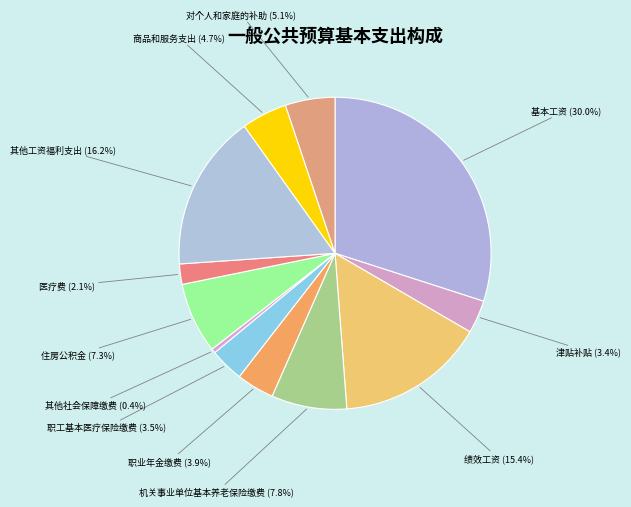

Which slice is the largest?

基本工资